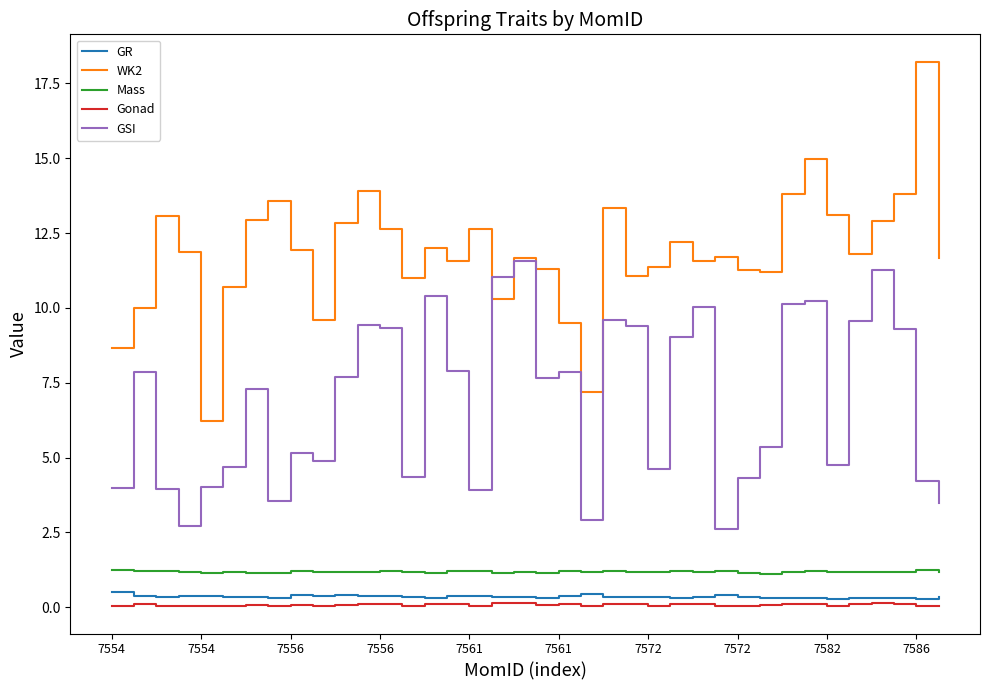

True or false: Gonad and GSI cross at least once.

False